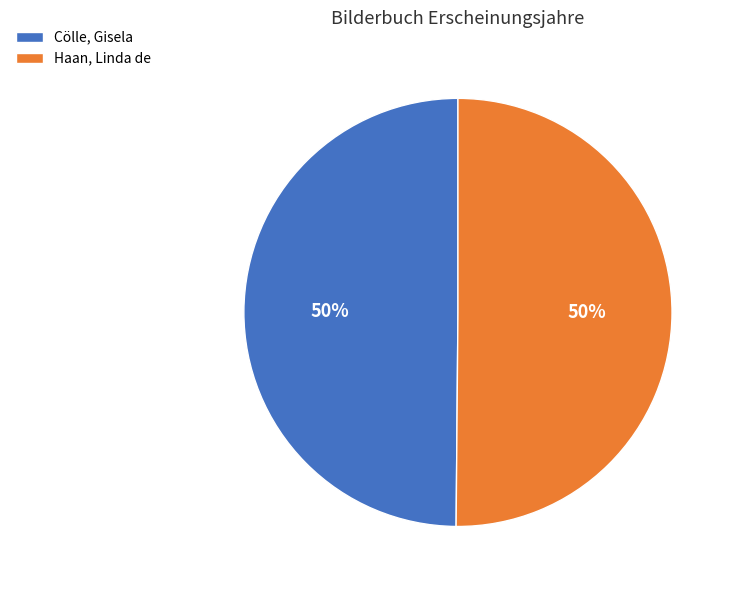

What percentage is the Haan, Linda de slice, to the nearest percent?

50%